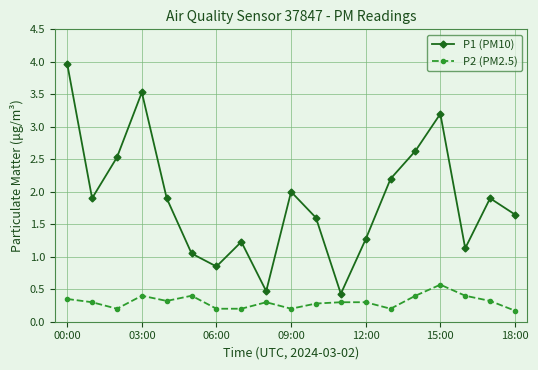

Is this an area chart (filled region under the line)?

No